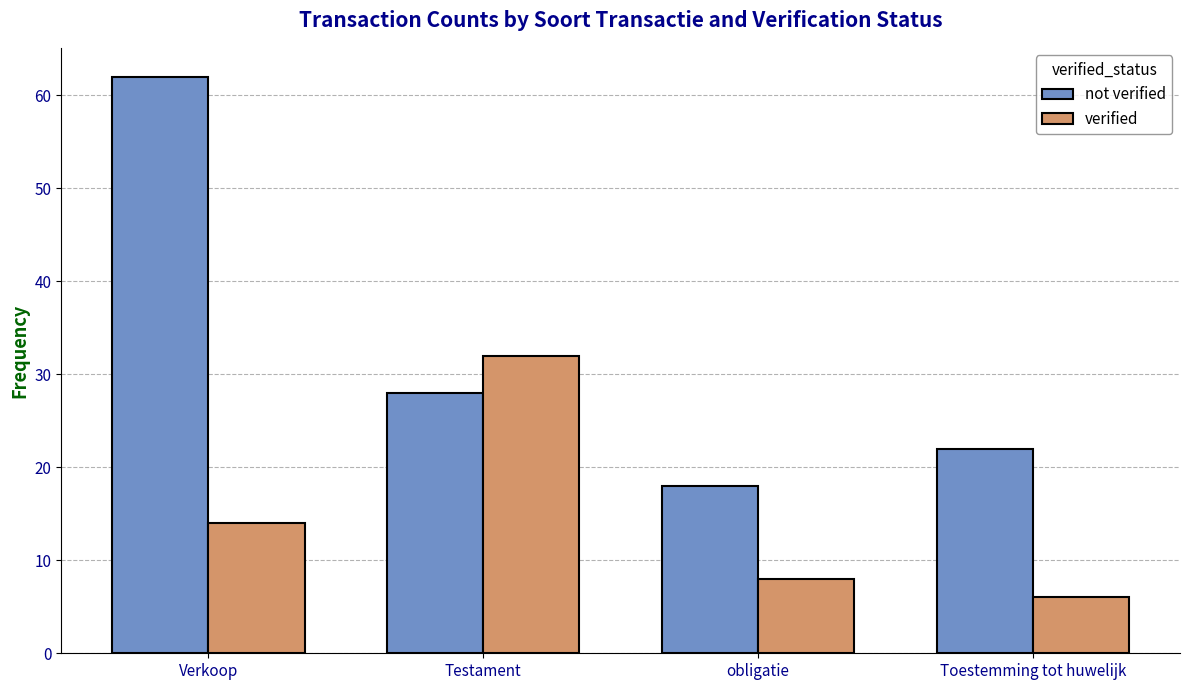

How many groups of bars are there?

4